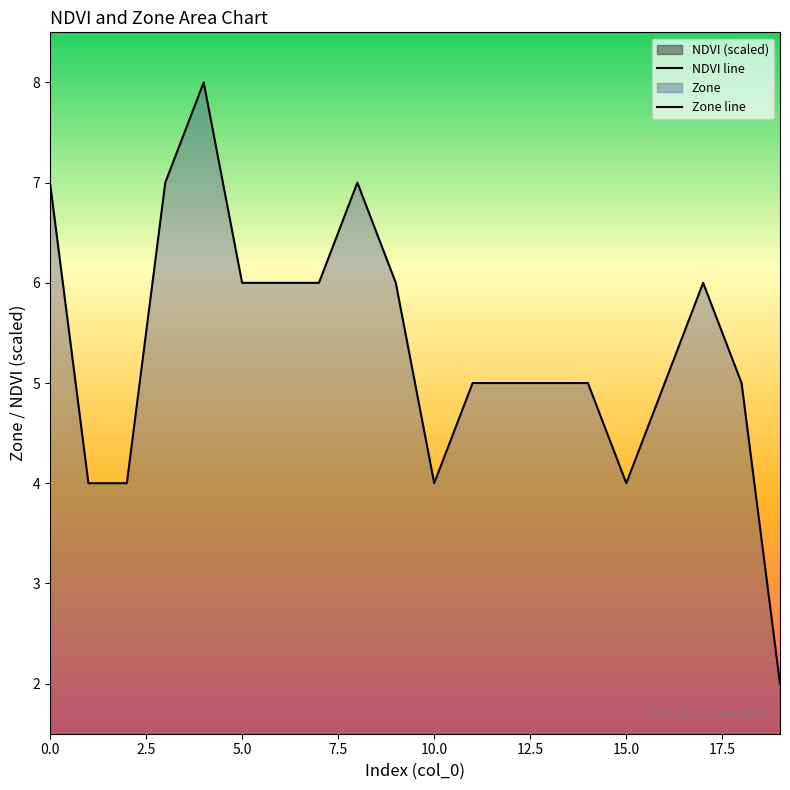

What is the total value across all series at 19?

1.9